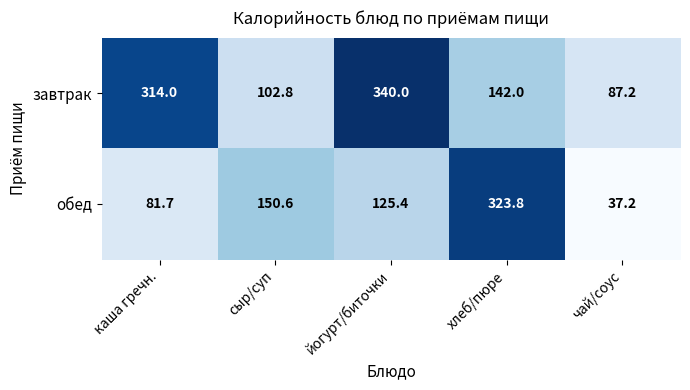

Is it true that завтрак equals 58.5 at чай/соус?

False